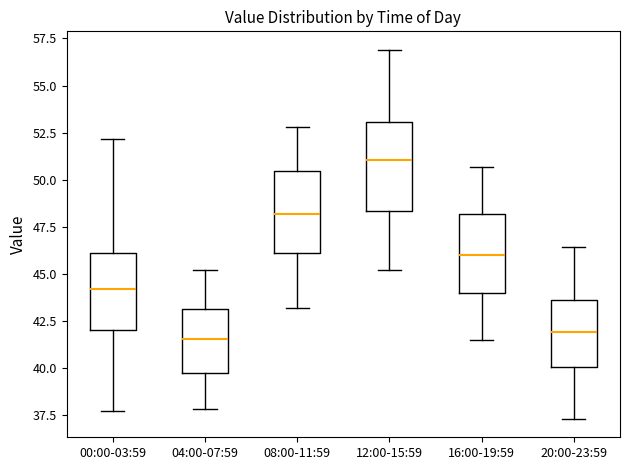

Reading left to right, transcribe this box plot: for each box, give where its median line is, the range the box spans, and where its two whiskers end, as read against the y-axis. The values are not printed on the chart, so give them approximately, as read against the axis.

00:00-03:59: median 44.0, box 42.0 to 46.0, whiskers 37.5 to 52.0
04:00-07:59: median 41.5, box 40.0 to 43.0, whiskers 38.0 to 45.0
08:00-11:59: median 48.0, box 46.0 to 50.5, whiskers 43.0 to 53.0
12:00-15:59: median 51.0, box 48.5 to 53.0, whiskers 45.0 to 57.0
16:00-19:59: median 46.0, box 44.0 to 48.0, whiskers 41.5 to 50.5
20:00-23:59: median 42.0, box 40.0 to 43.5, whiskers 37.5 to 46.5